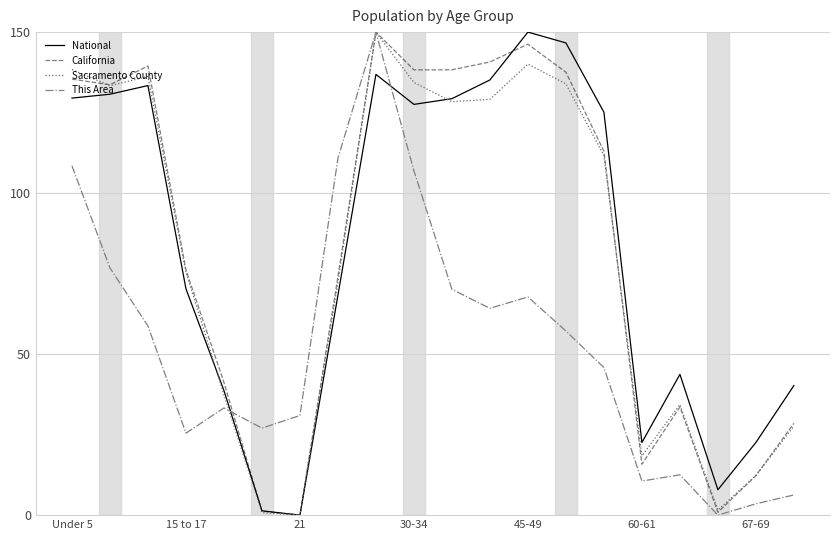

Which series ends up on top after the final intersection of National and Sacramento County?

National